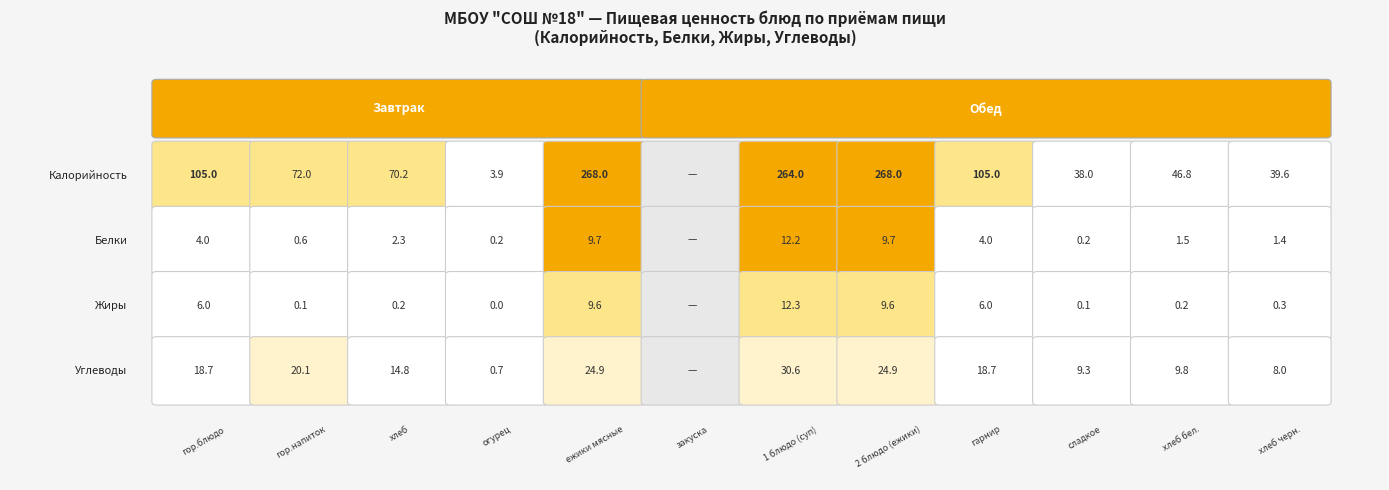

What is the approximate value of Белки at 11?

1.4